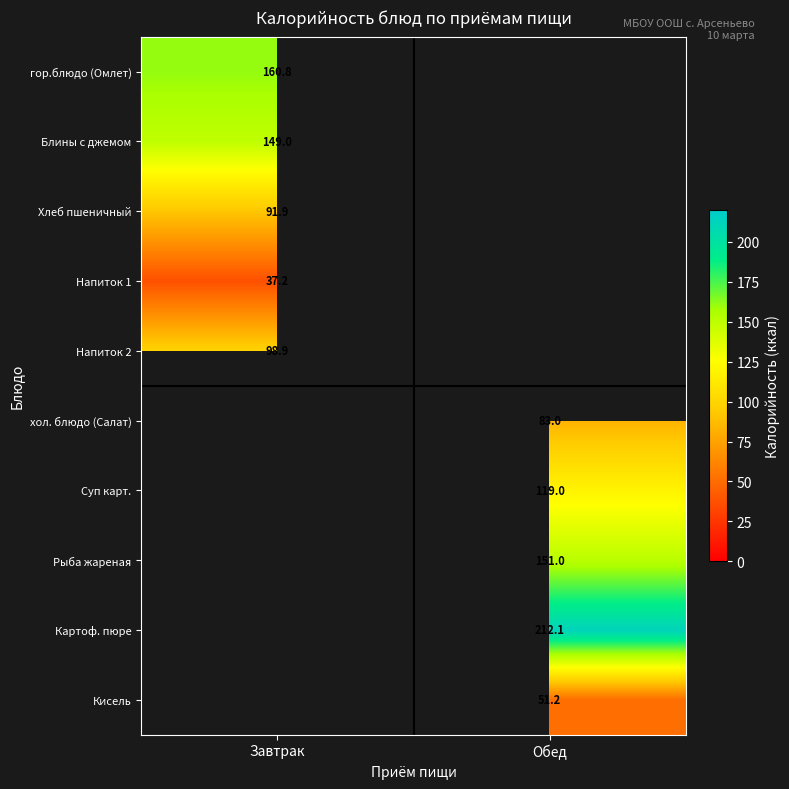

The Напиток 2 series shows 151.5 at Завтрак. True or false?

False